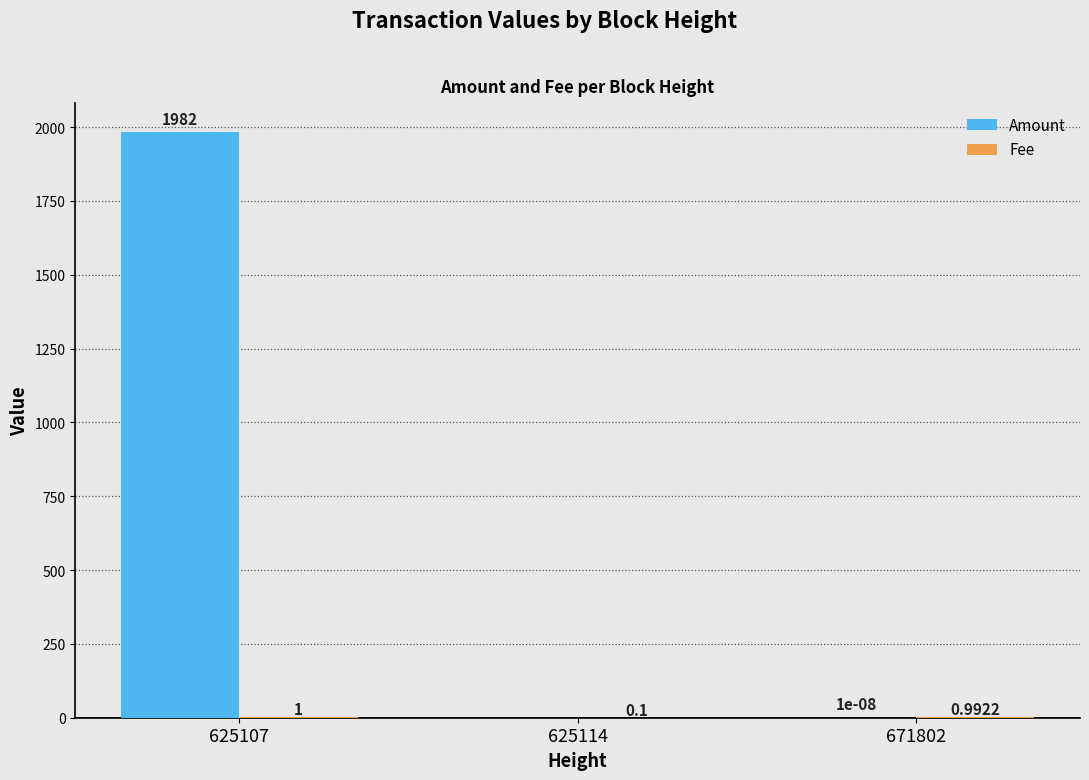

Which series has the largest total across all categories?

Amount